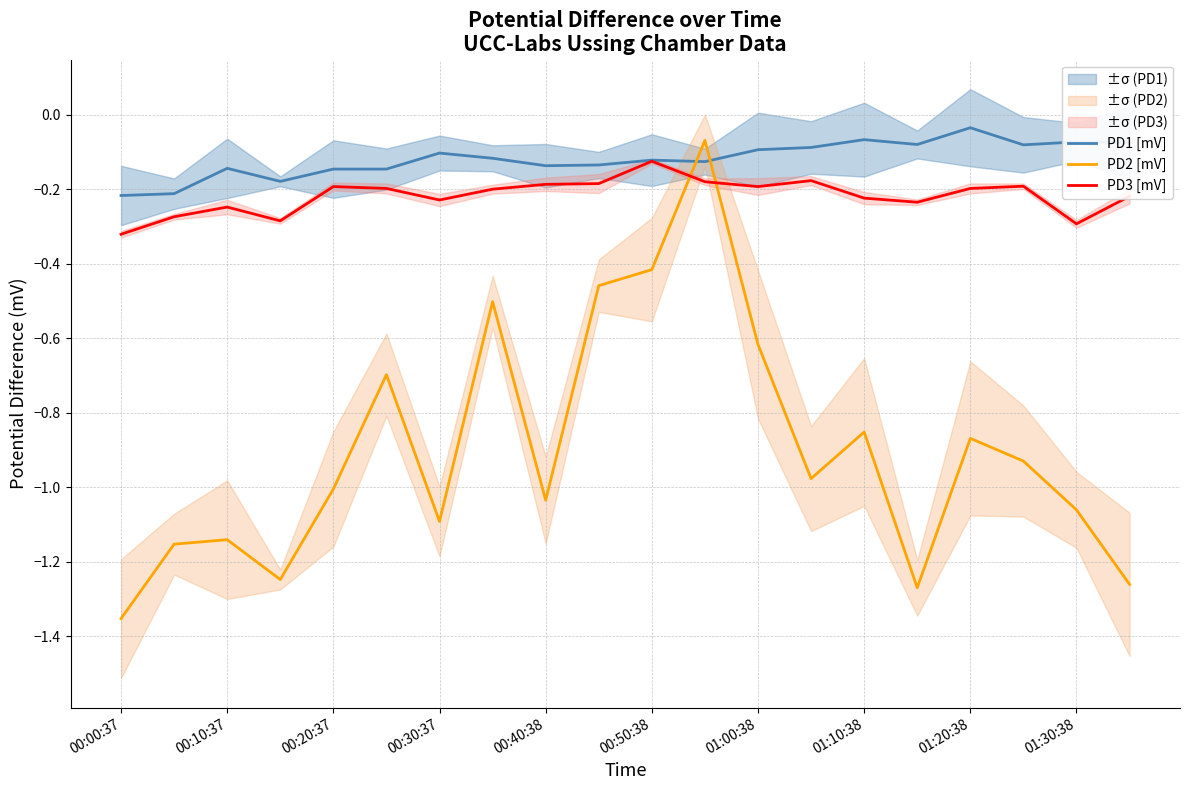

How many data points does each series have?

20